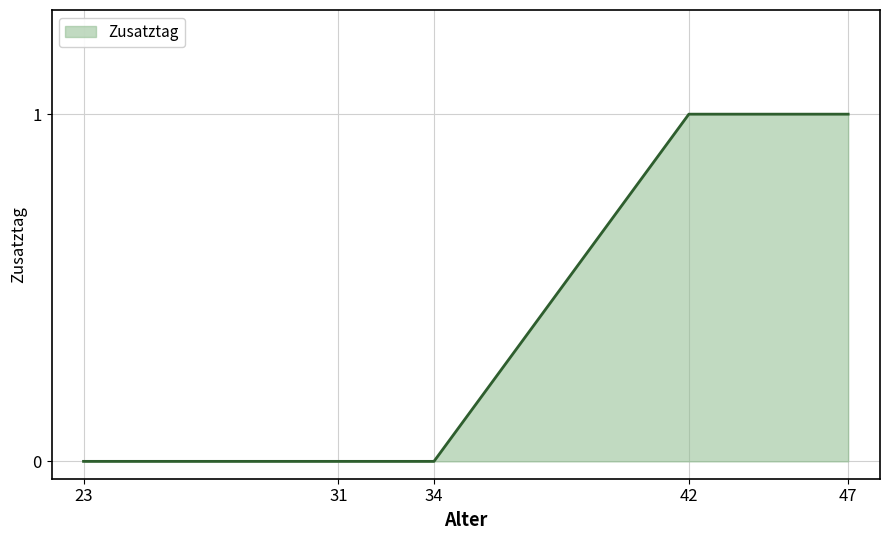

True or false: the data shows 1 at 34.

False